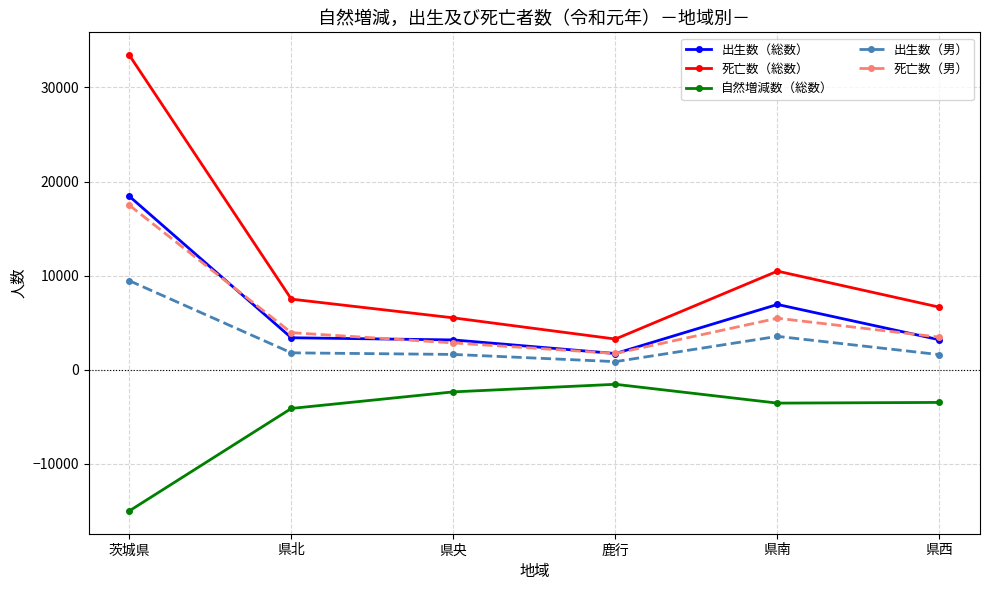

What is the total value across all series at 茨城県?

63848